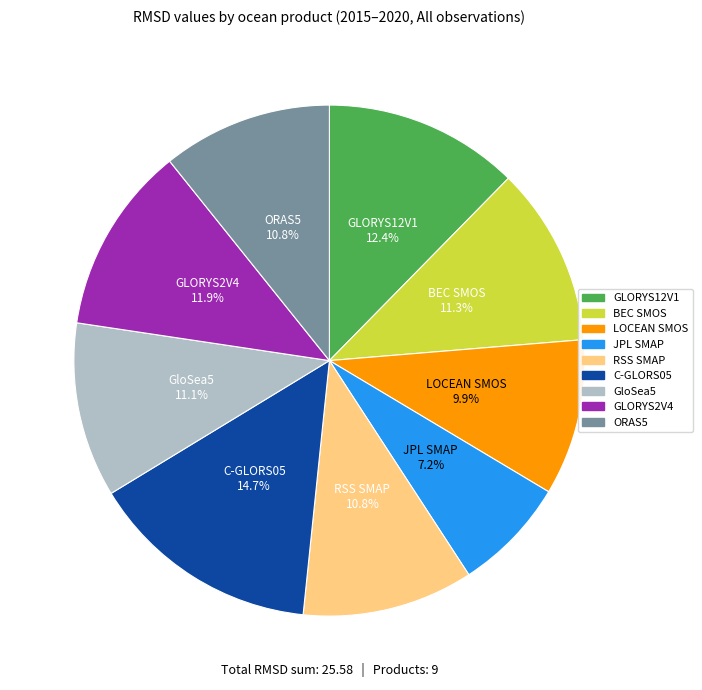

Does any single category account for the majority?

No